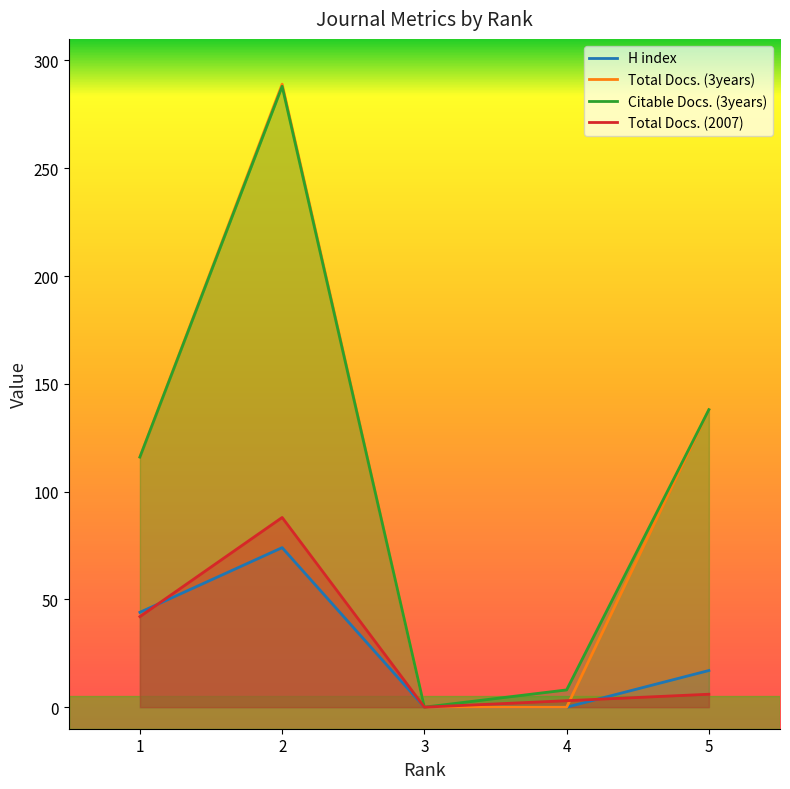

The value of Total Docs. (3years) at 3 is 92. True or false?

False